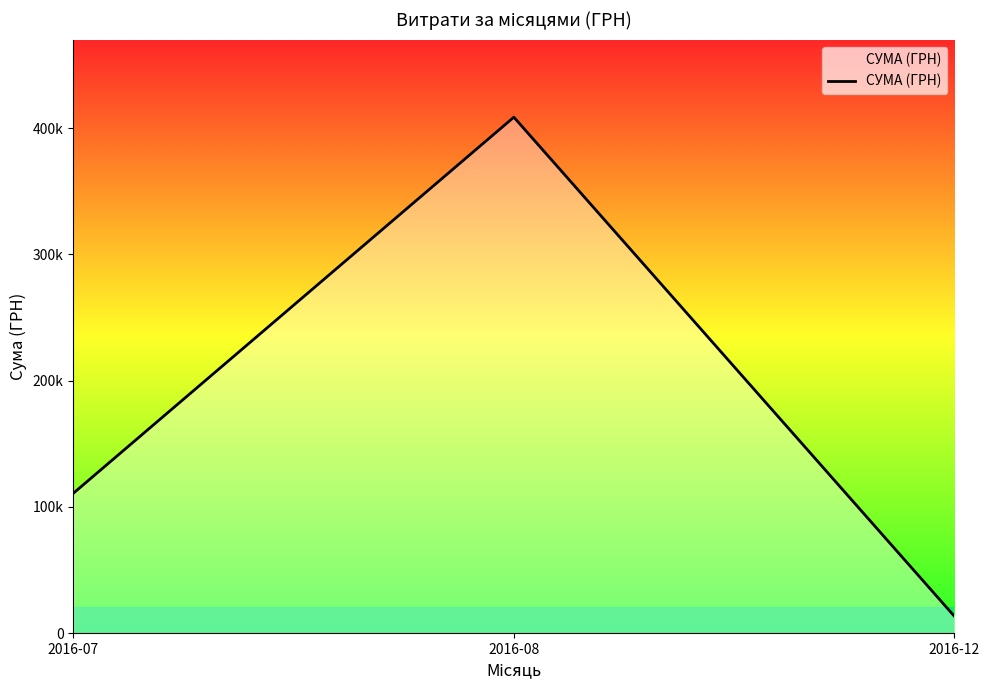

What is the smallest value displayed?

13360.0